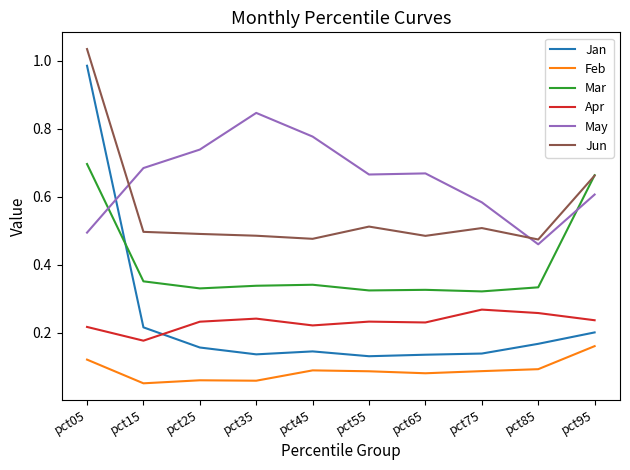

Between pct05 and pct15, which series saw the biggest shift?

Jan